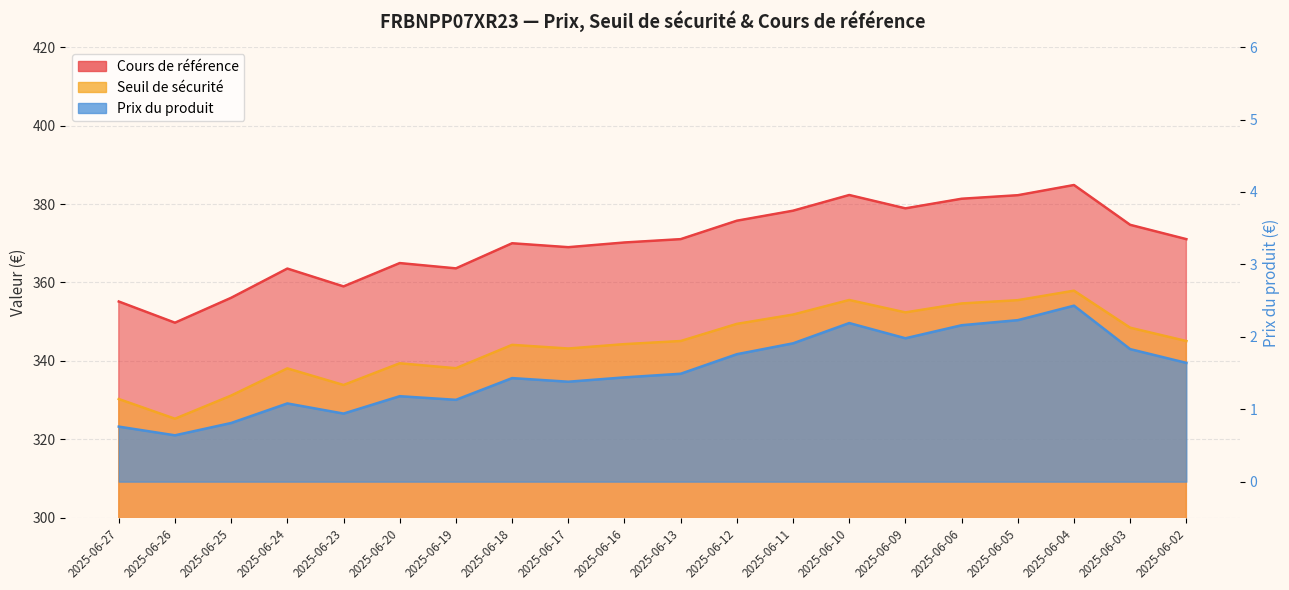

What are all the series names shown in the legend?

Cours de référence, Seuil de sécurité, Prix du produit